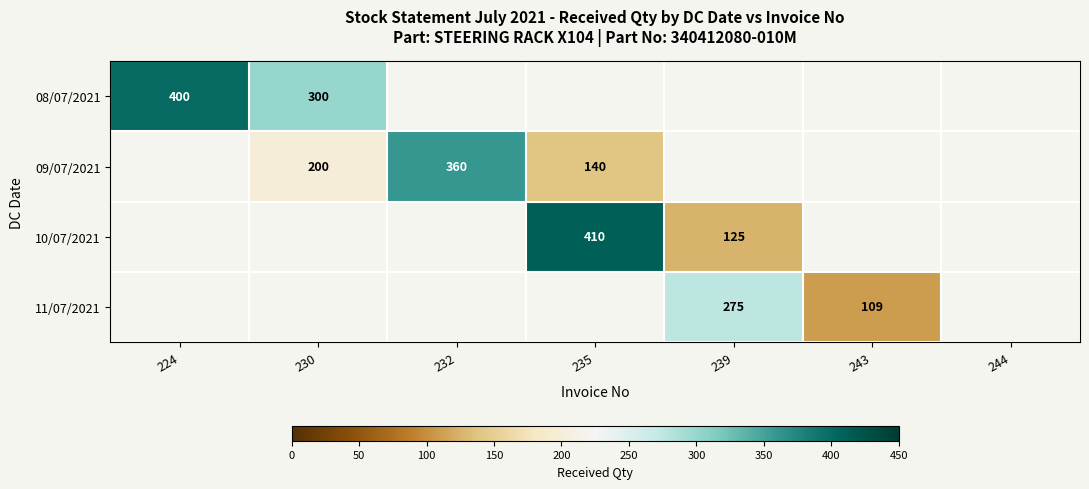

Is it true that 10/07/2021 equals 125 at 239?

True